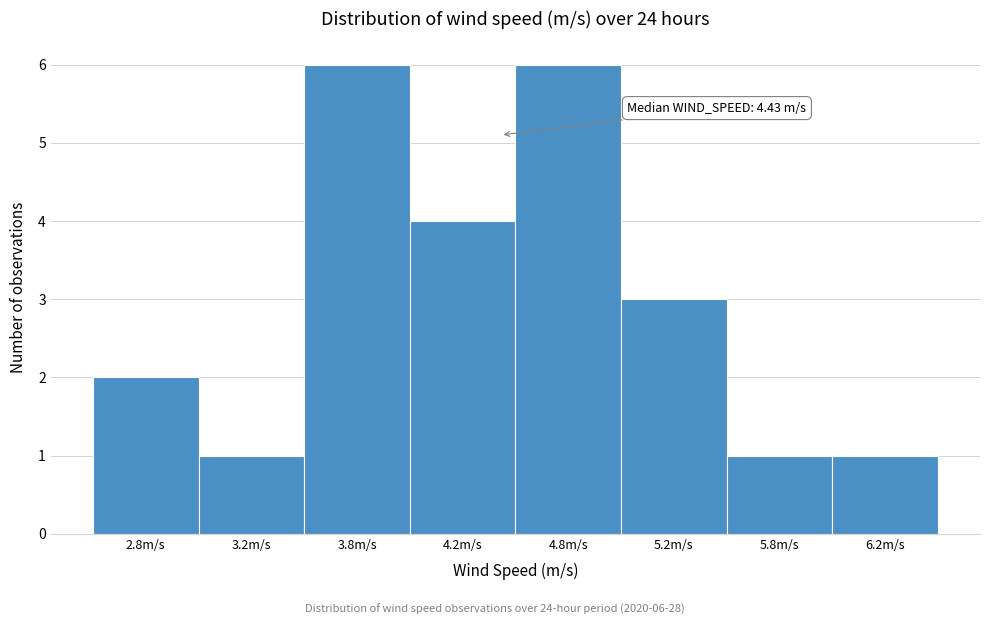

Reading left to right, transcribe all the data shown in this chart.

2	1	6	4	6	3	1	1